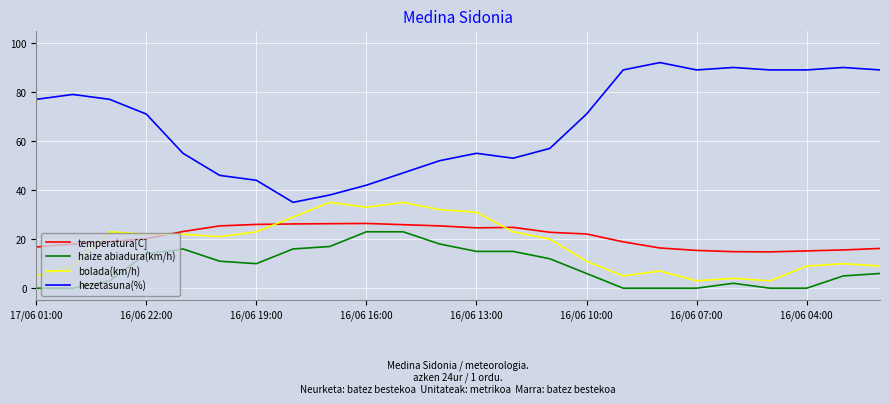

Which series has the largest range (max minus min)?

hezetasuna(%)